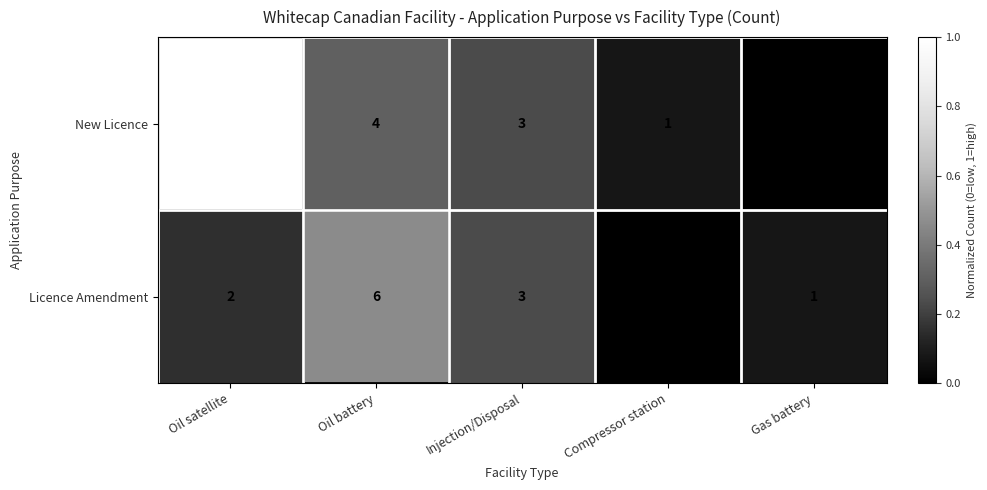

Which series has the largest total across all categories?

New Licence